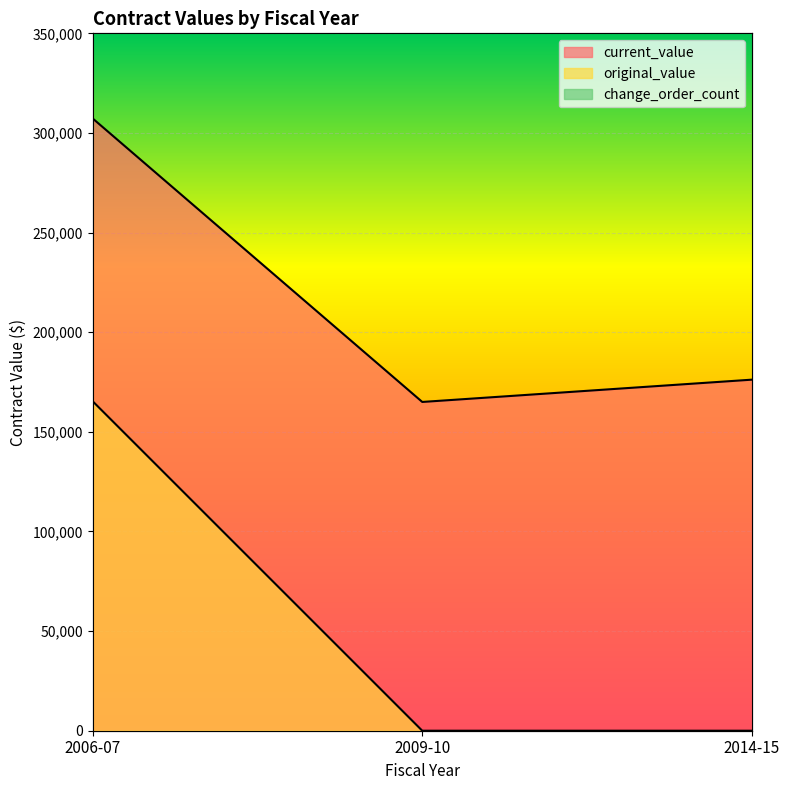

What are all the series names shown in the legend?

current_value, original_value, change_order_count